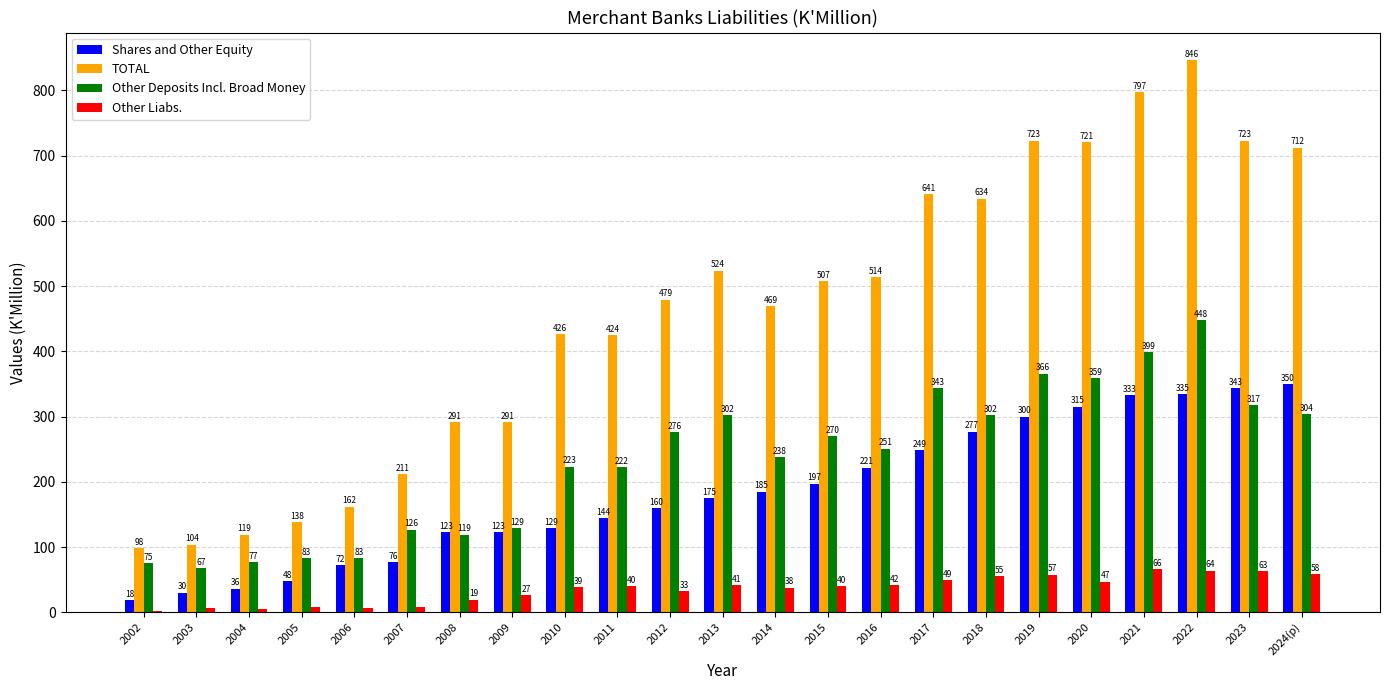

The Shares and Other Equity series shows 431.9 at 2017. True or false?

False